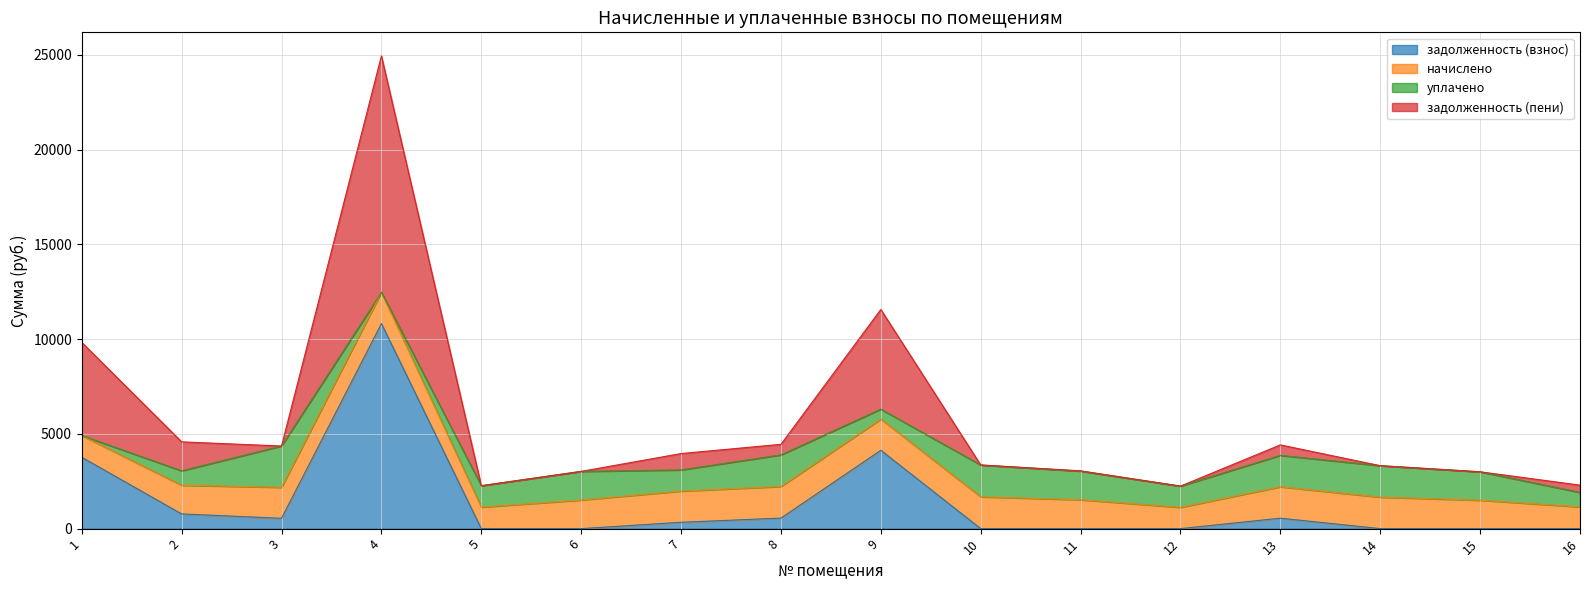

What are all the series names shown in the legend?

задолженность (взнос), начислено, уплачено, задолженность (пени)